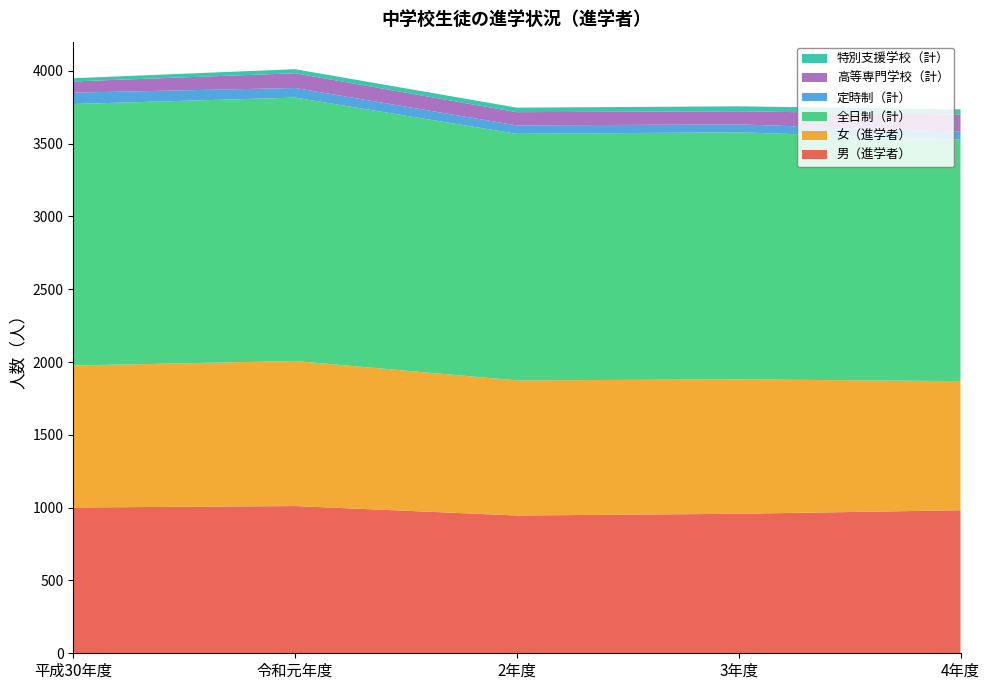

Reading left to right, what are all the values shown in this chart?

男（進学者）: 平成30年度=1001	令和元年度=1011	2年度=946	3年度=958	4年度=982
女（進学者）: 平成30年度=975	令和元年度=996	2年度=928	3年度=923	4年度=887
全日制（計）: 平成30年度=1796	令和元年度=1809	2年度=1693	3年度=1697	4年度=1658
定時制（計）: 平成30年度=78	令和元年度=66	2年度=58	3年度=54	4年度=54
高等専門学校（計）: 平成30年度=77	令和元年度=101	2年度=91	3年度=90	4年度=118
特別支援学校（計）: 平成30年度=22	令和元年度=28	2年度=31	3年度=34	4年度=36